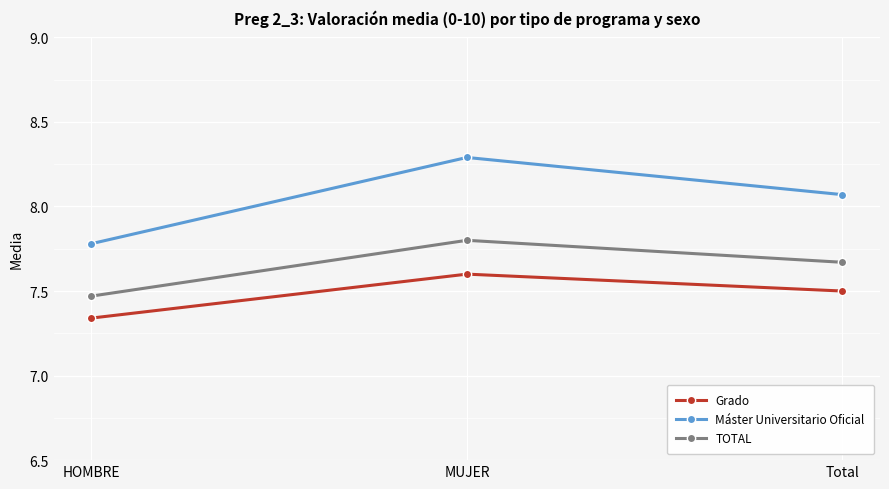

At how many categories does at least one series exceed 7?

3